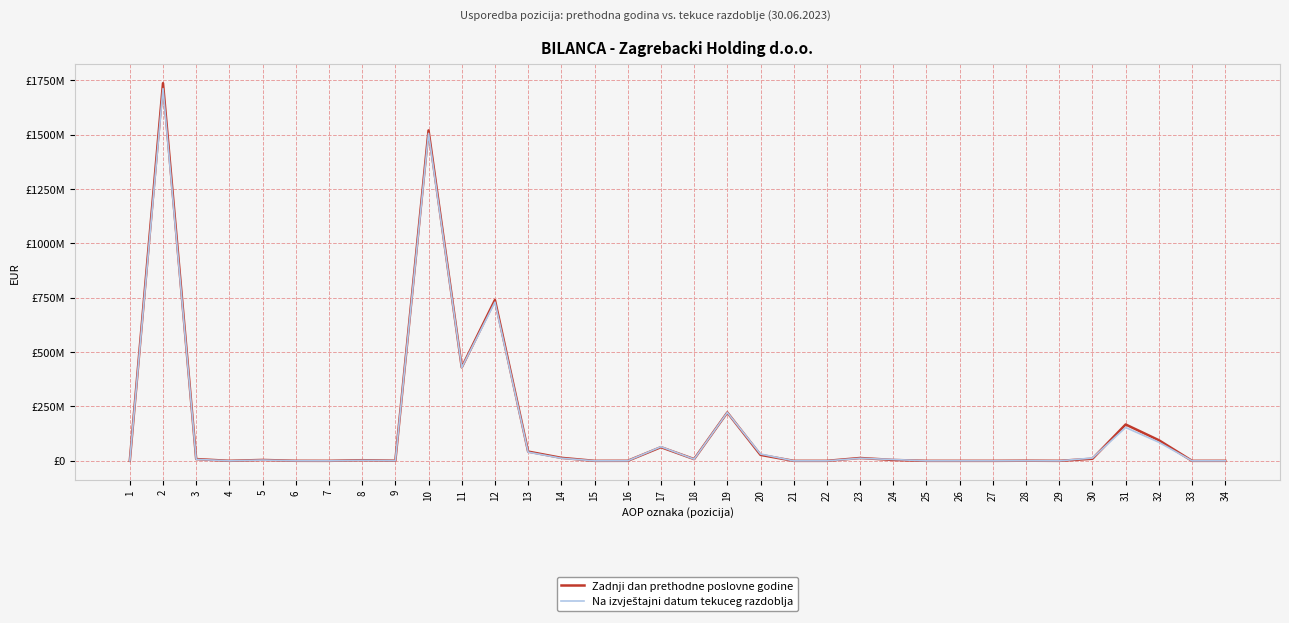

List the series in order of their peak value, highest first.

Zadnji dan prethodne poslovne godine, Na izvještajni datum tekuceg razdoblja